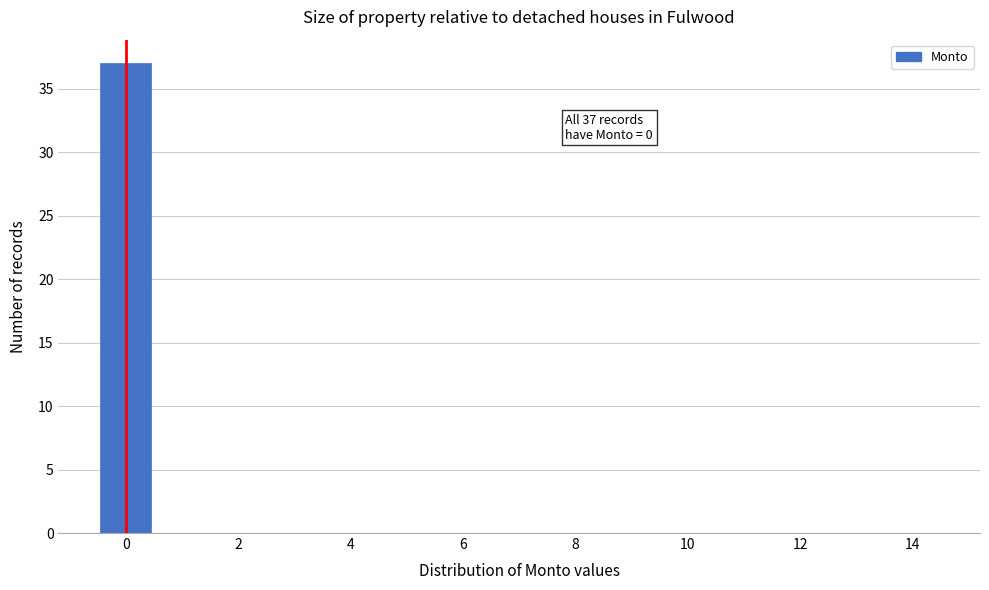

Which range on the x-axis has the tallest bar?

-0.5 to 0.5